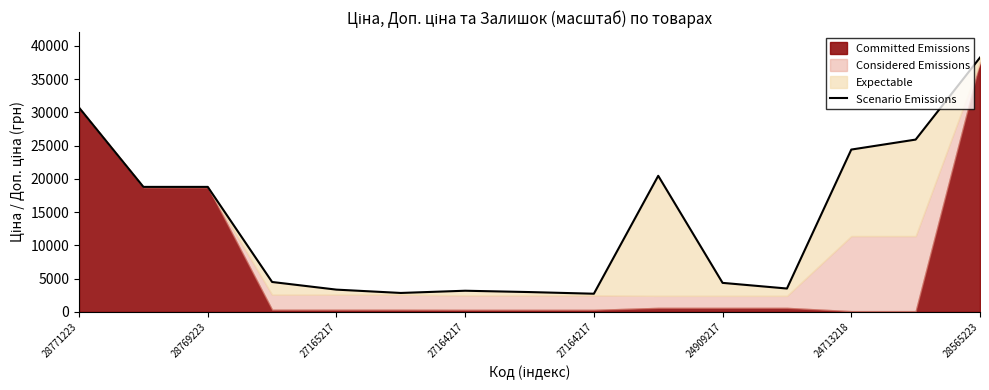

How many lines are shown in the chart?

1